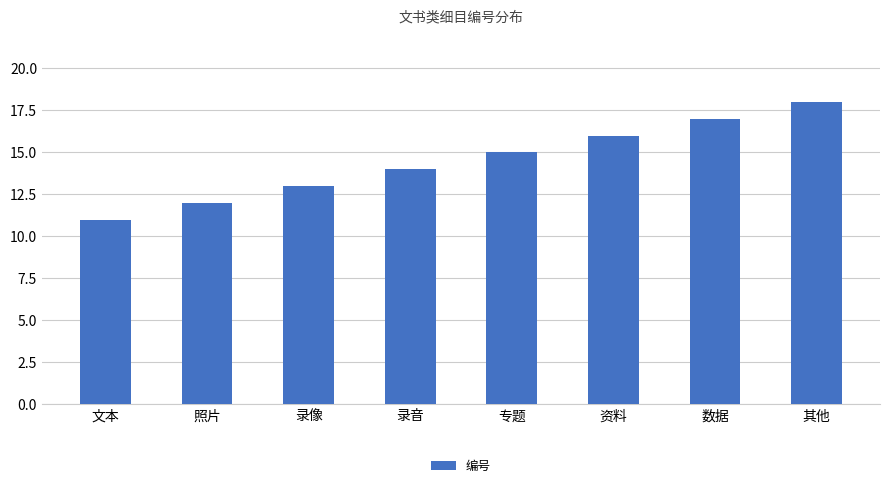

Reading left to right, extract all data points from this chart.

11	12	13	14	15	16	17	18